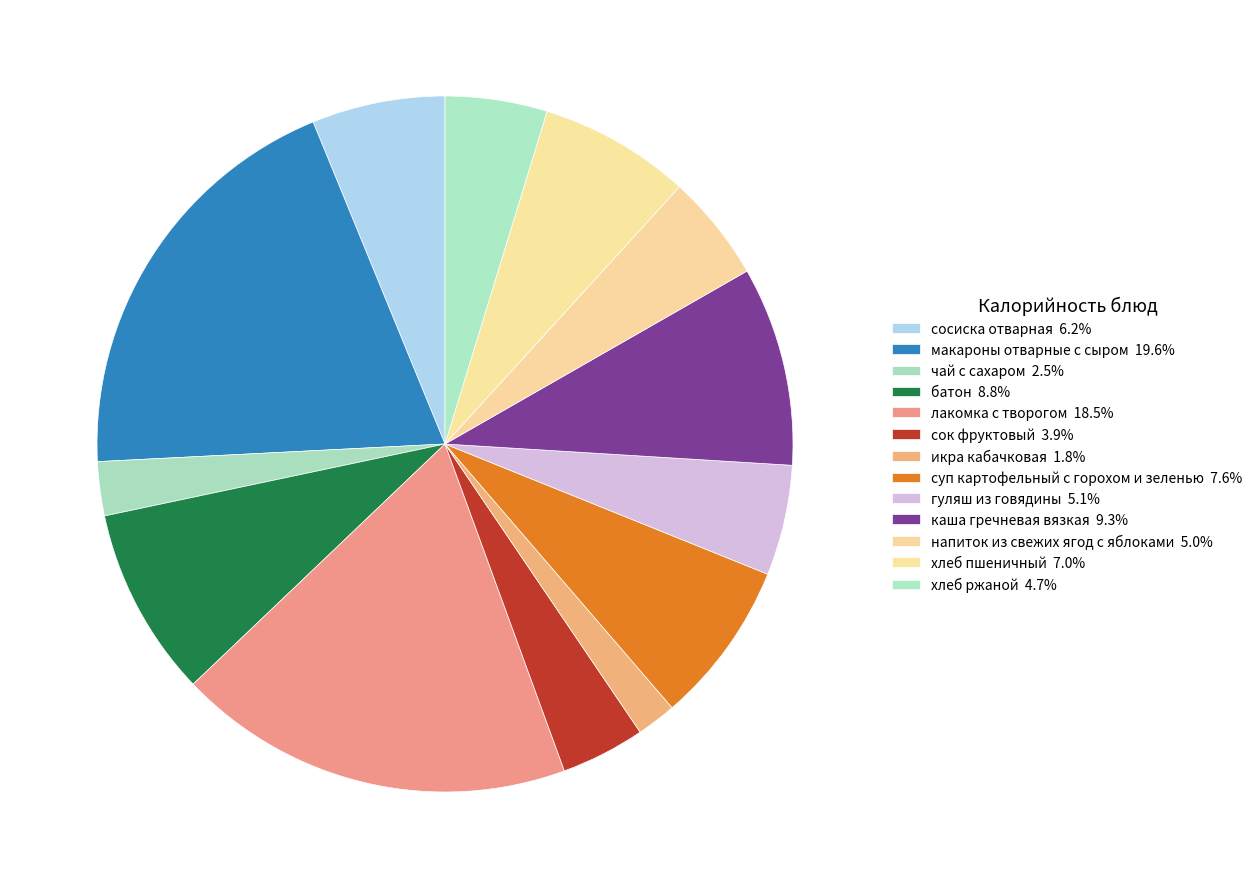

Count the number of slices in the pie.

13